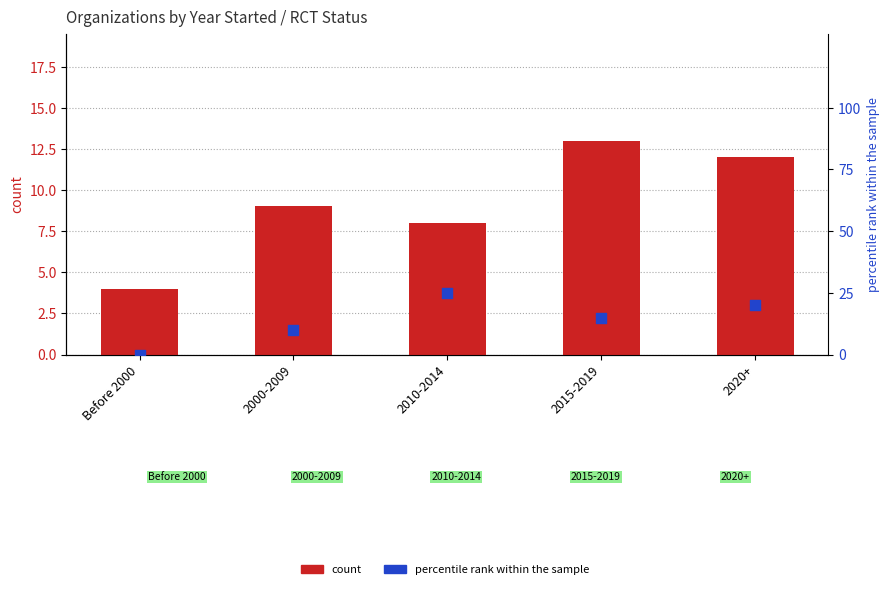

What are all the series names shown in the legend?

count, percentile rank within the sample